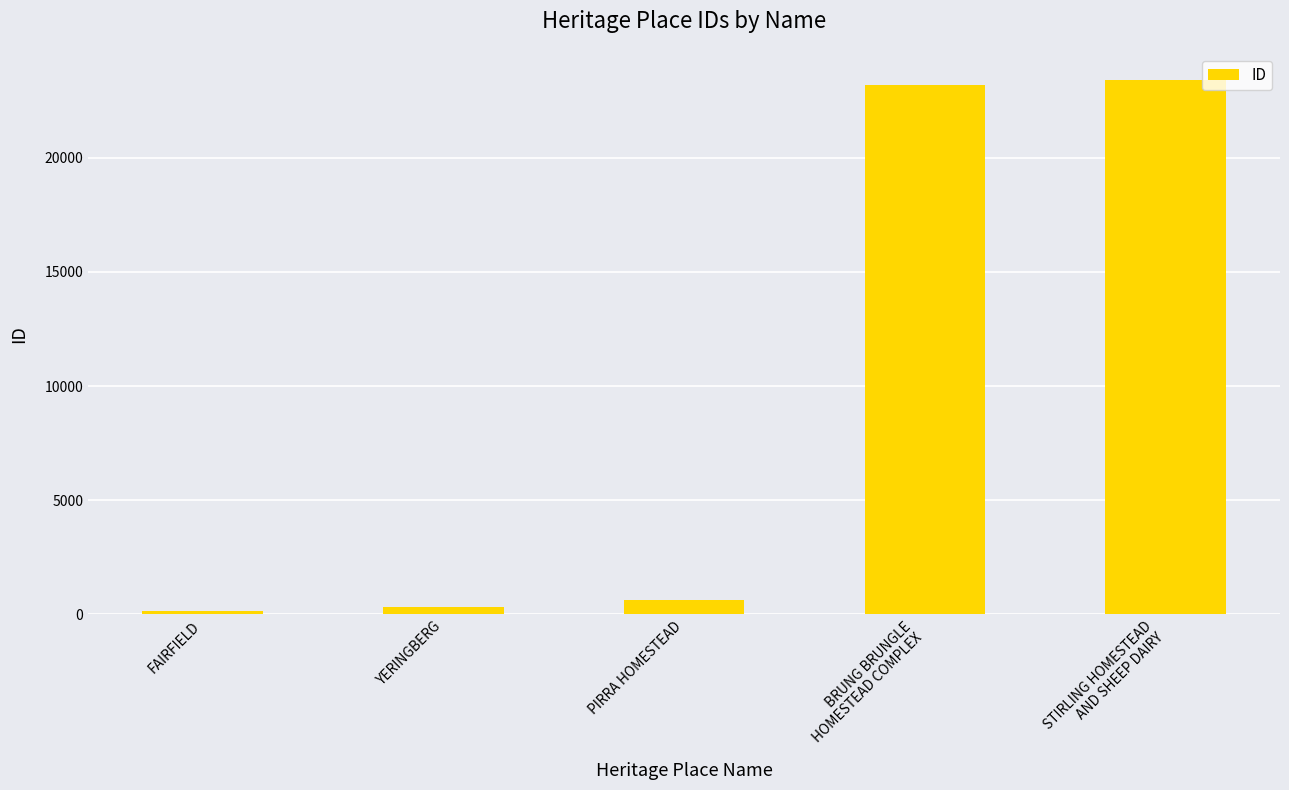

What is the label of the 5th bar from the right?

FAIRFIELD